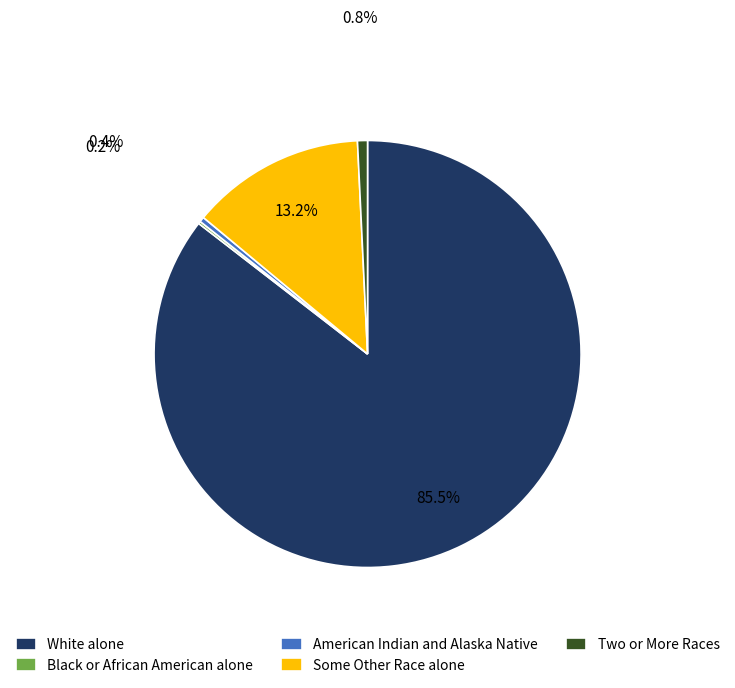

Is it true that American Indian and Alaska Native is 0% of the pie?

True